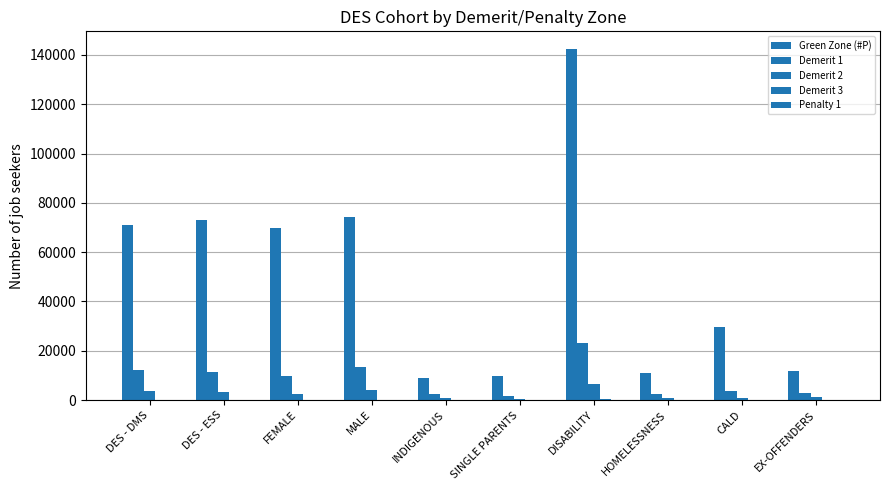

Count the number of data series in this chart.

5